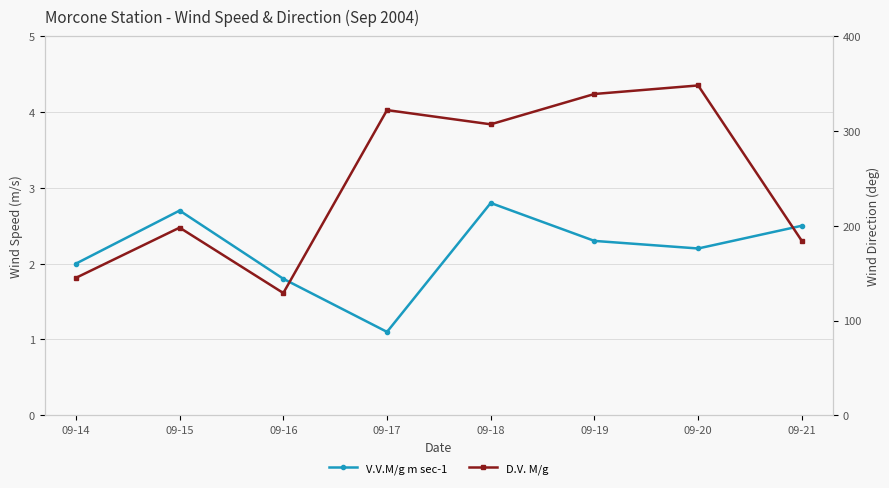

At which category does V.V.M/g m sec-1 reach its first local valley?

09-17